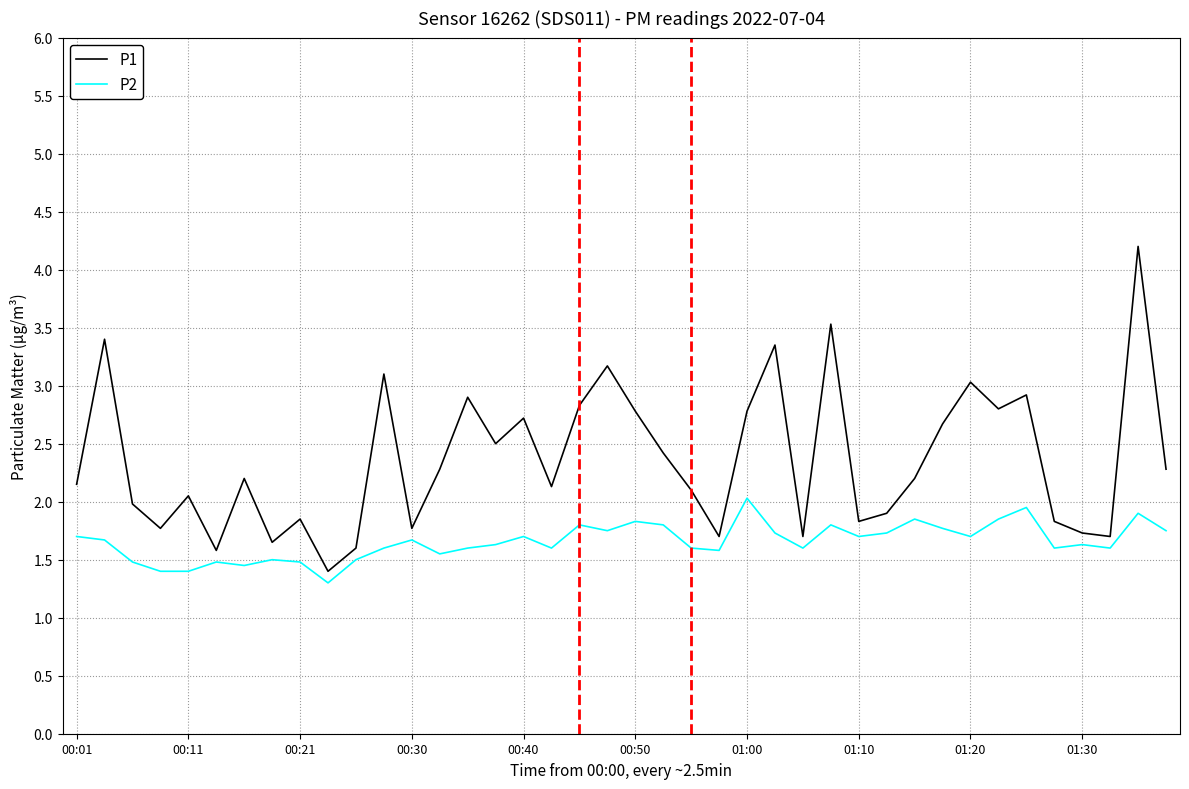

What is the lowest value of the P1 series?

1.4